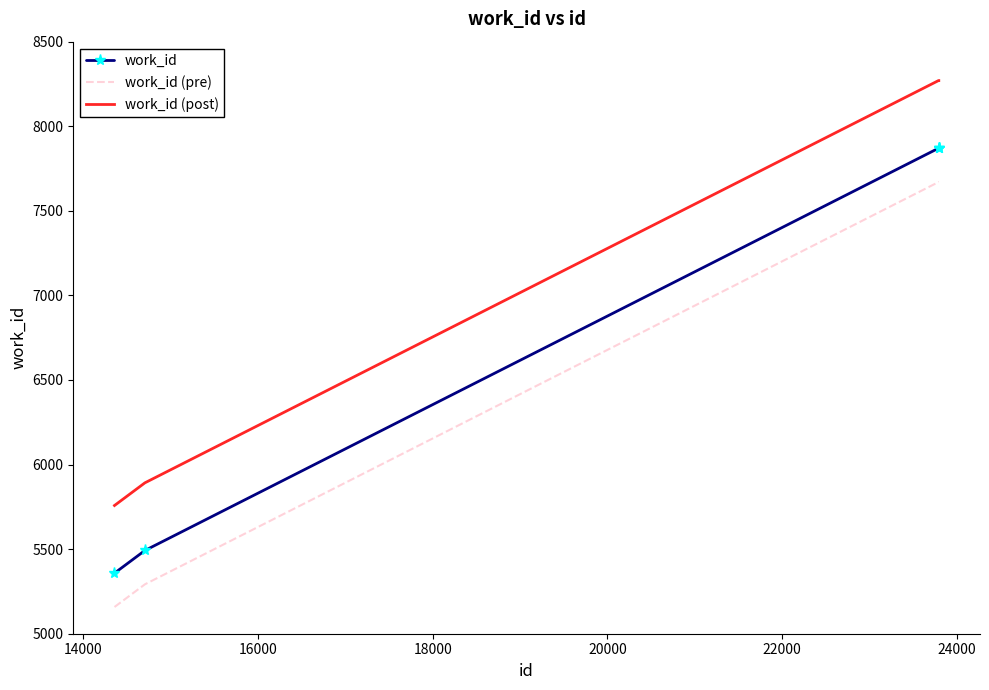

What is the minimum value shown in the chart?

5158